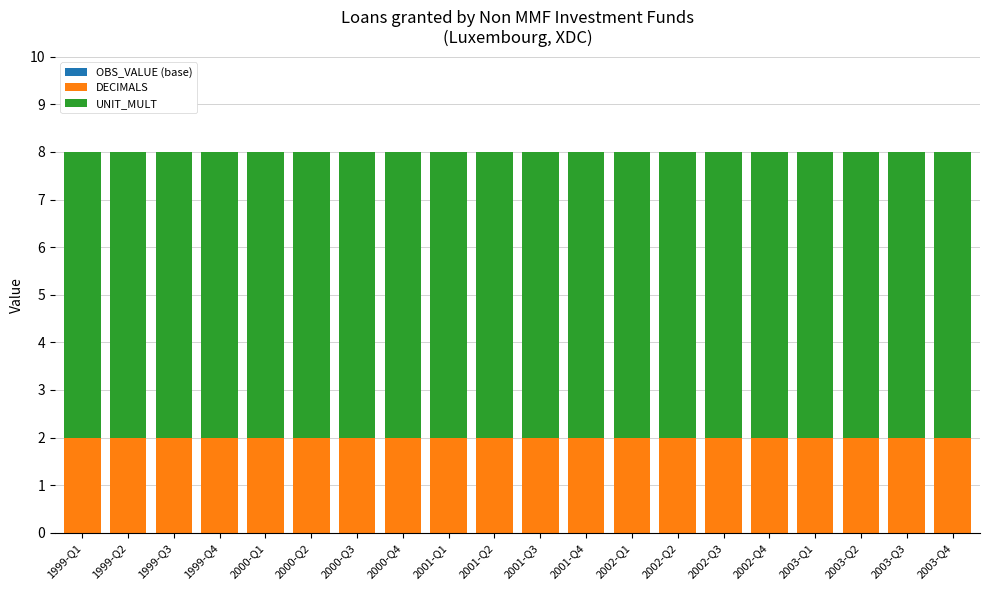

The value of DECIMALS at 2001-Q3 is 3. True or false?

False